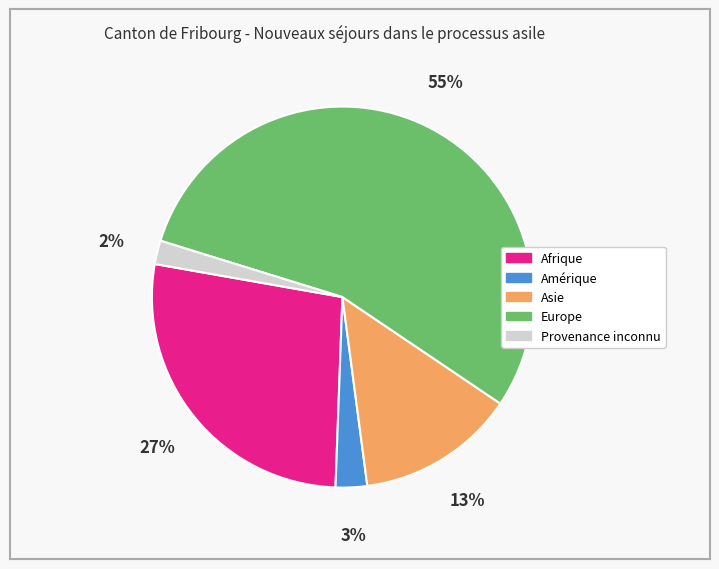

To the nearest percent, what portion does Europe represent?

55%